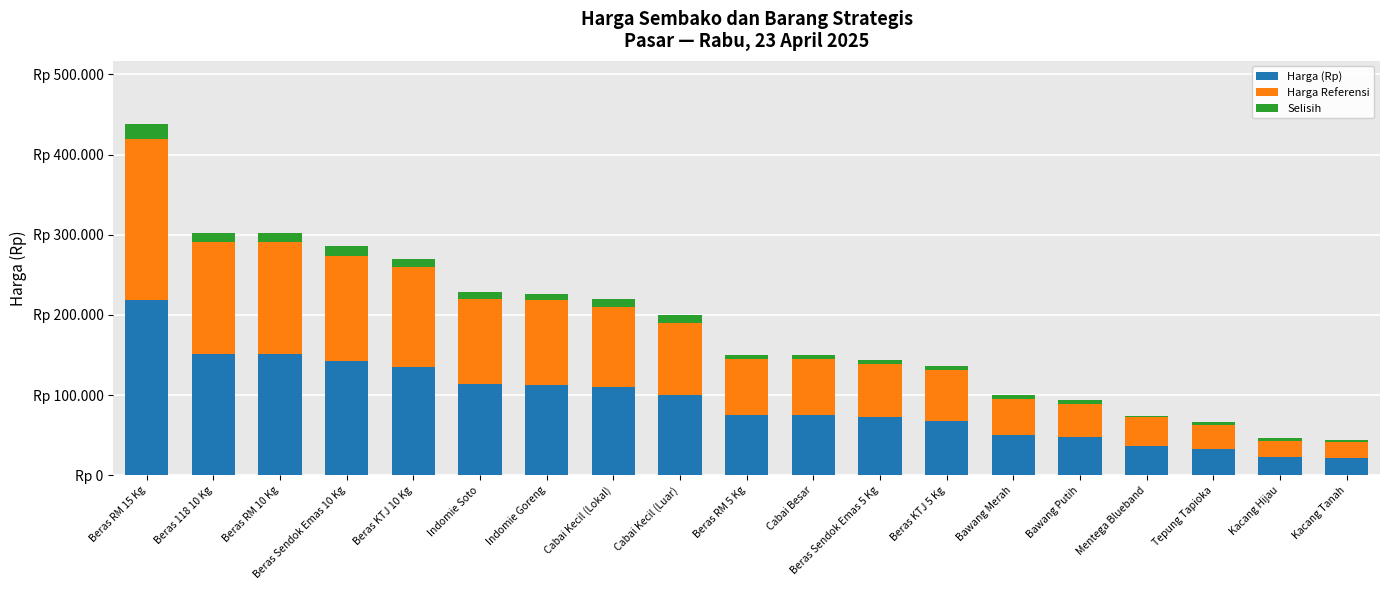

The value of Harga (Rp) at Beras RM 10 Kg is 105547. True or false?

False